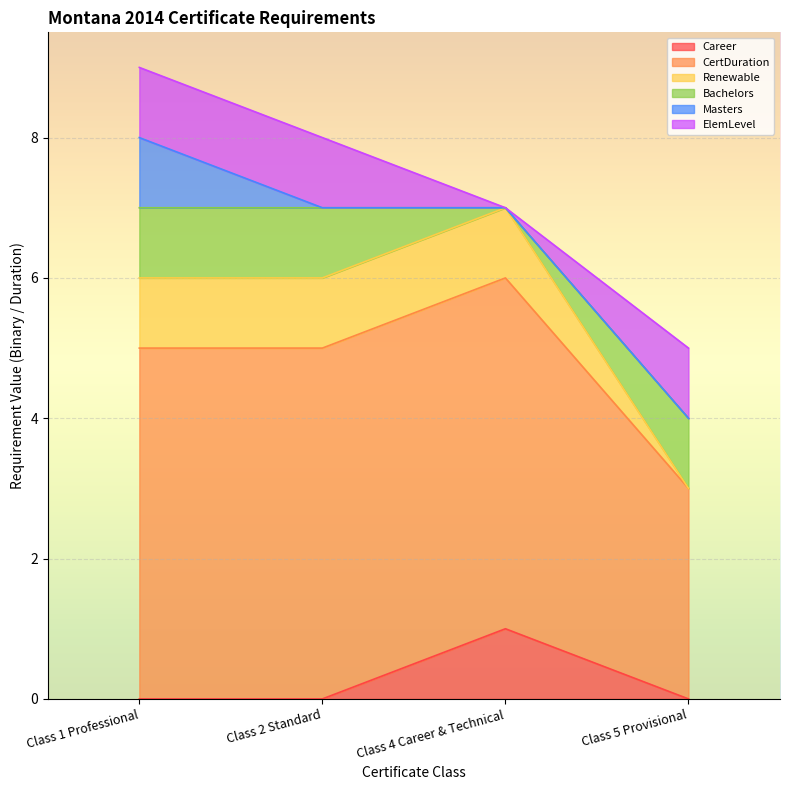

True or false: Career has a value of 0 at Class 4 Career & Technical.

False